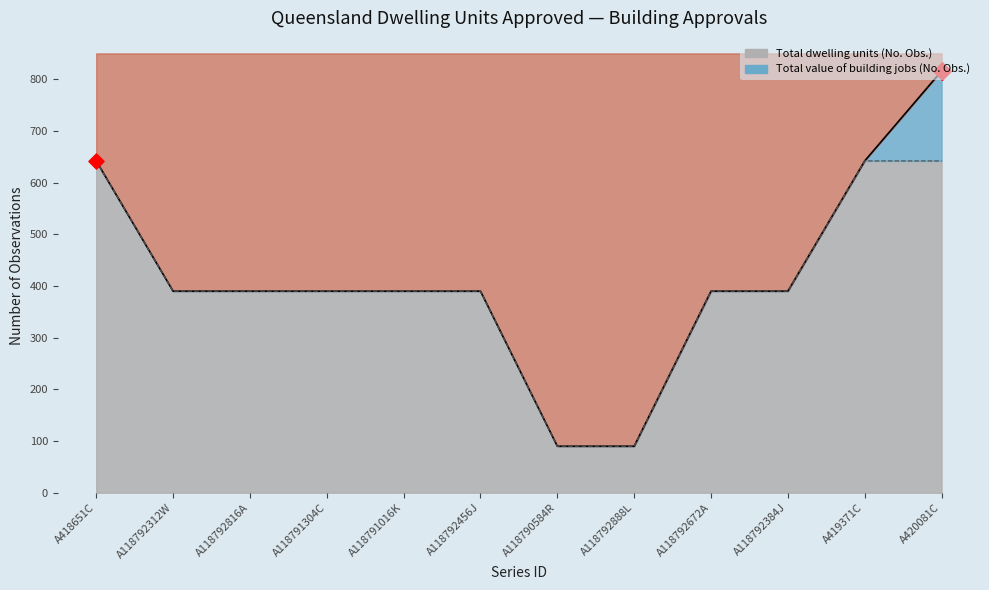

What is the total value across all series at A118791304C?

780